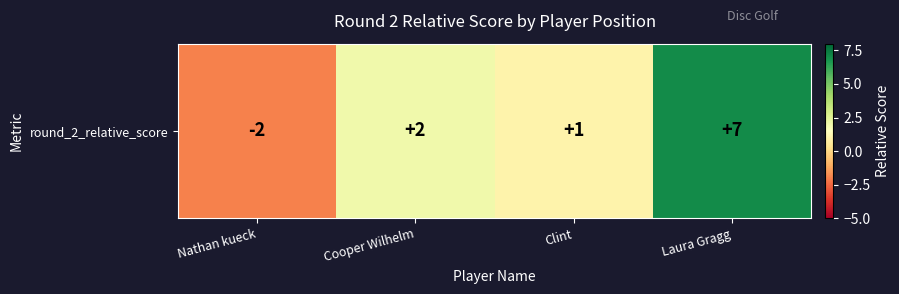

Read the value at Nathan kueck.

-2